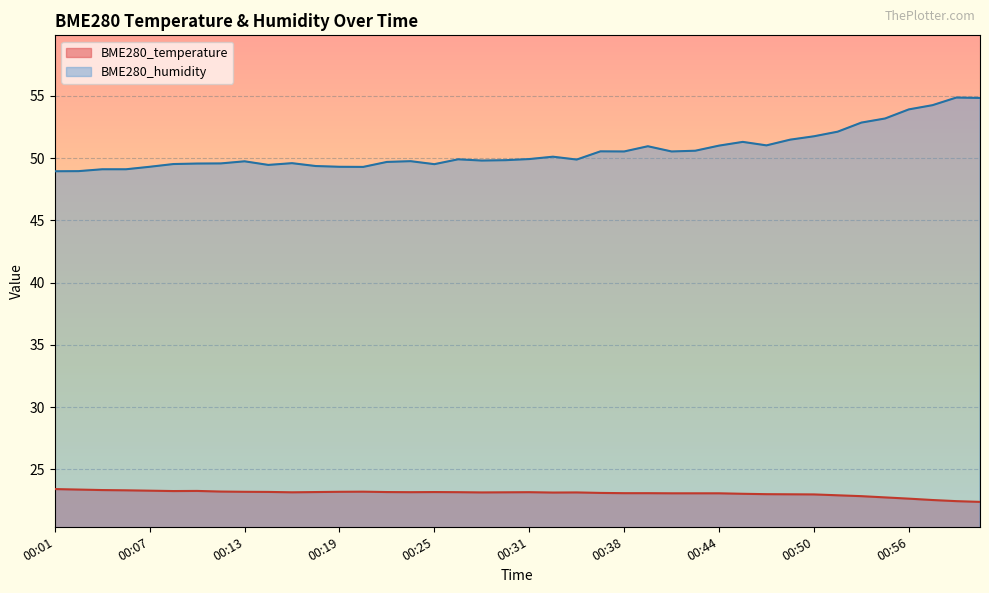

Rank the series by their maximum value, from lowest to highest.

BME280_temperature, BME280_humidity